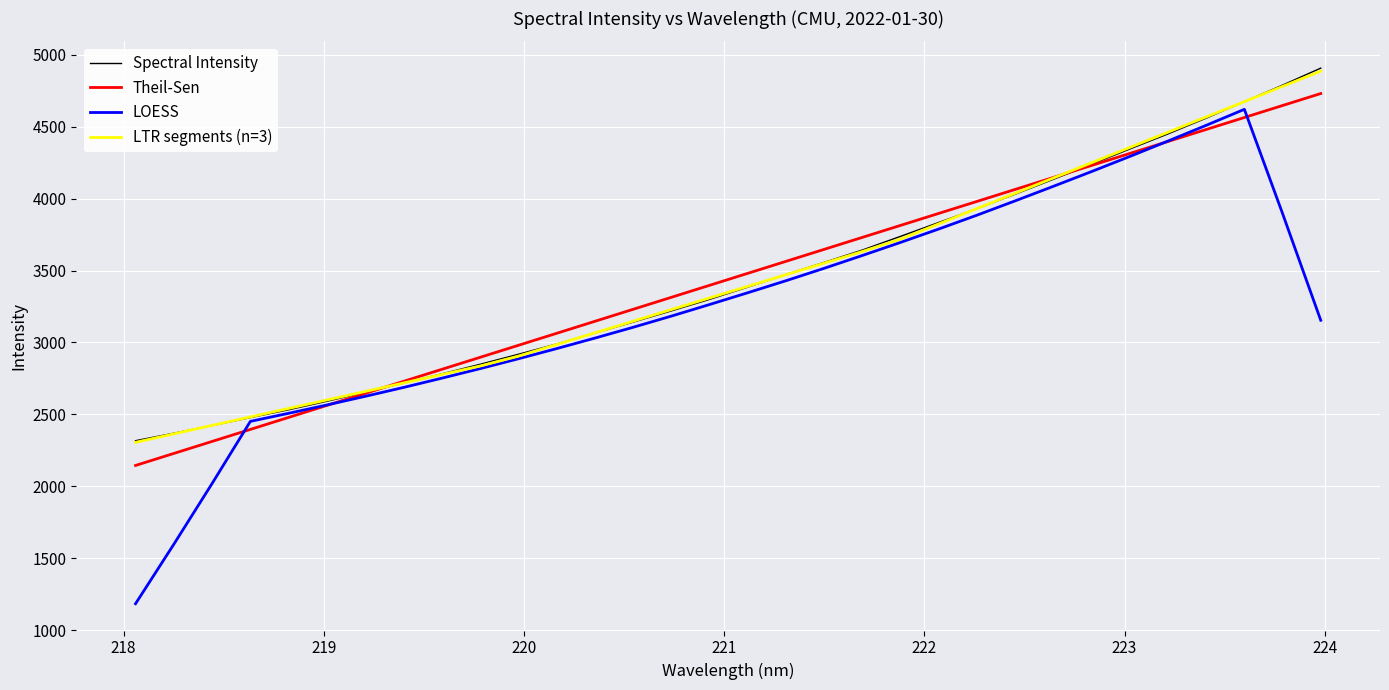

True or false: Theil-Sen has more than 0 points higher than both neighbors.

False